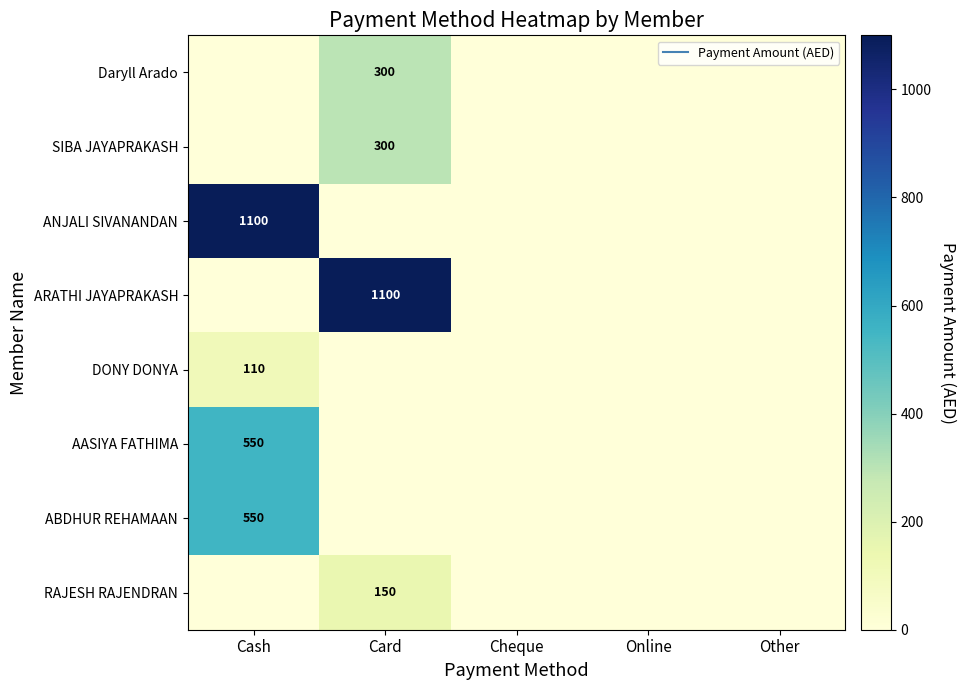

List the labels in order of ARATHI JAYAPRAKASH value, smallest first.

Cash, Cheque, Online, Other, Card